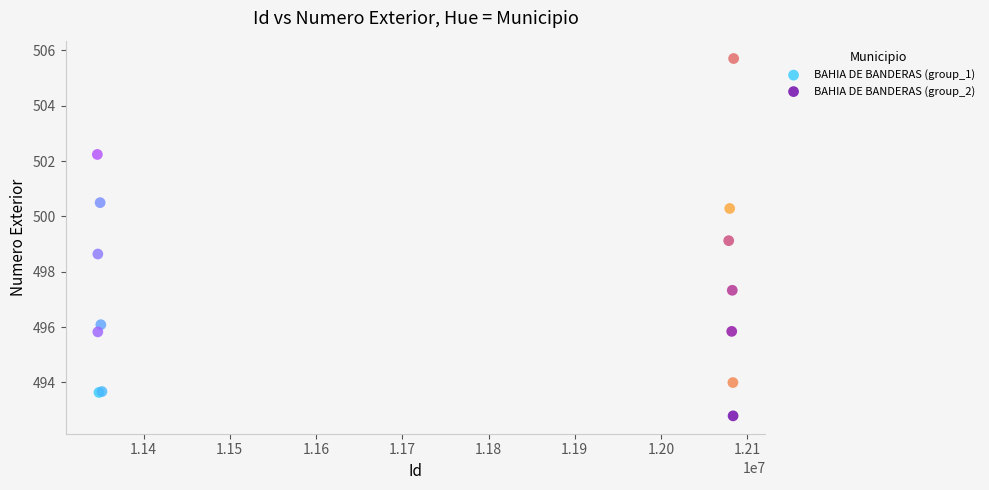

Which series contains the highest Y value?

BAHIA DE BANDERAS (group_2)